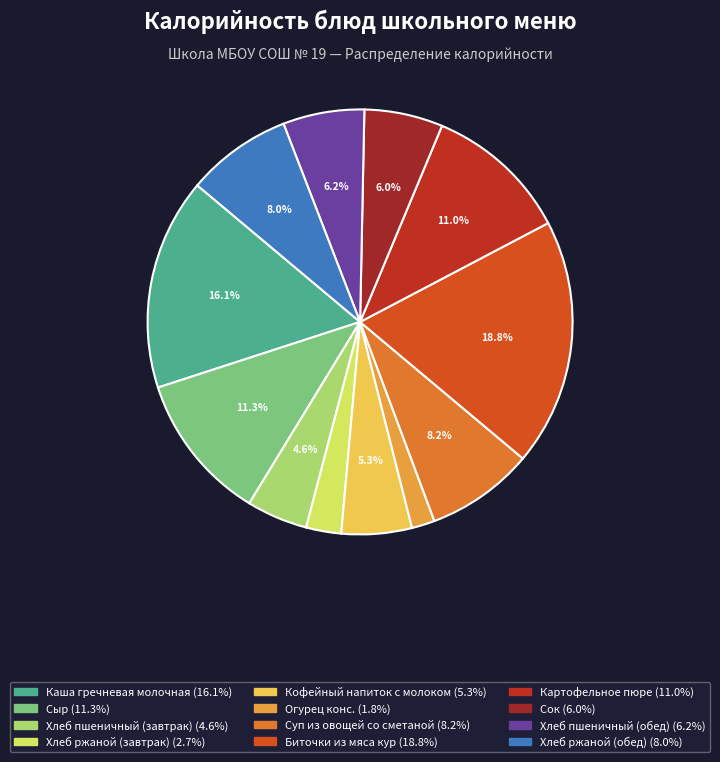

What is the largest slice in the pie chart?

Биточки из мяса кур